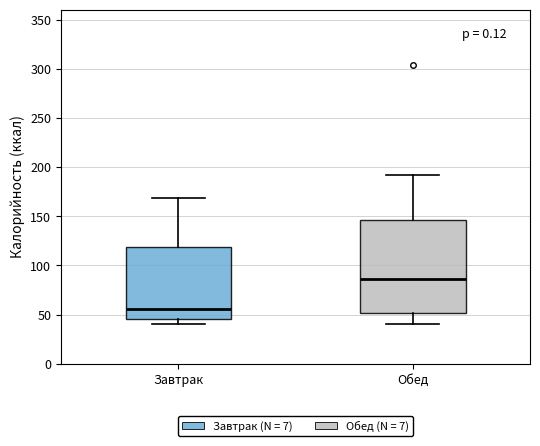

Reading left to right, transcribe this box plot: for each box, give where its median line is, the range the box spans, and where its two whiskers end, as read against the y-axis. The values are not printed on the chart, so give them approximately, as read against the axis.

Завтрак: median 55, box 45 to 120, whiskers 40 to 170
Обед: median 85, box 50 to 145, whiskers 40 to 190